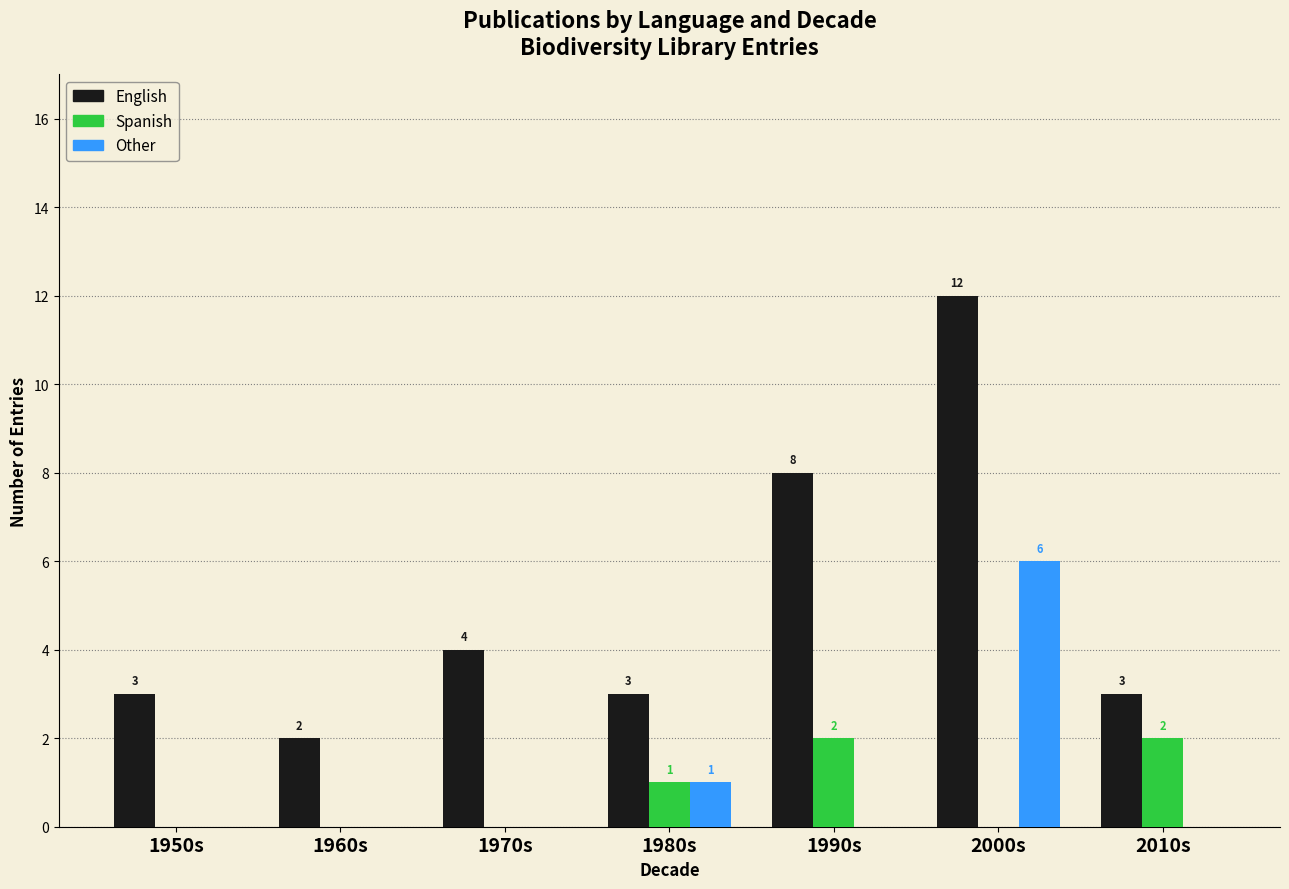

Which category has the highest value across all series?

2000s